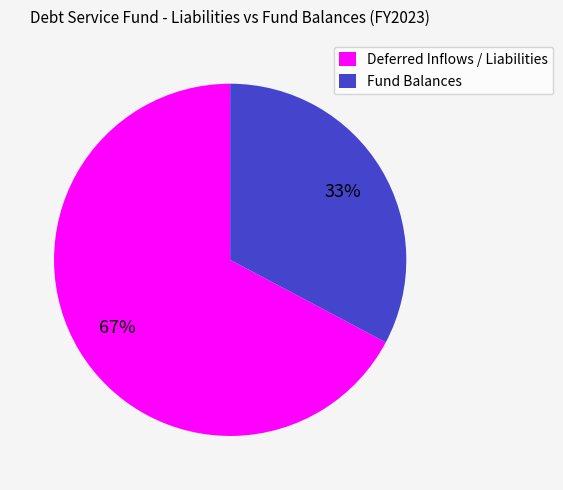

Is there any slice that represents more than half of the pie?

Yes